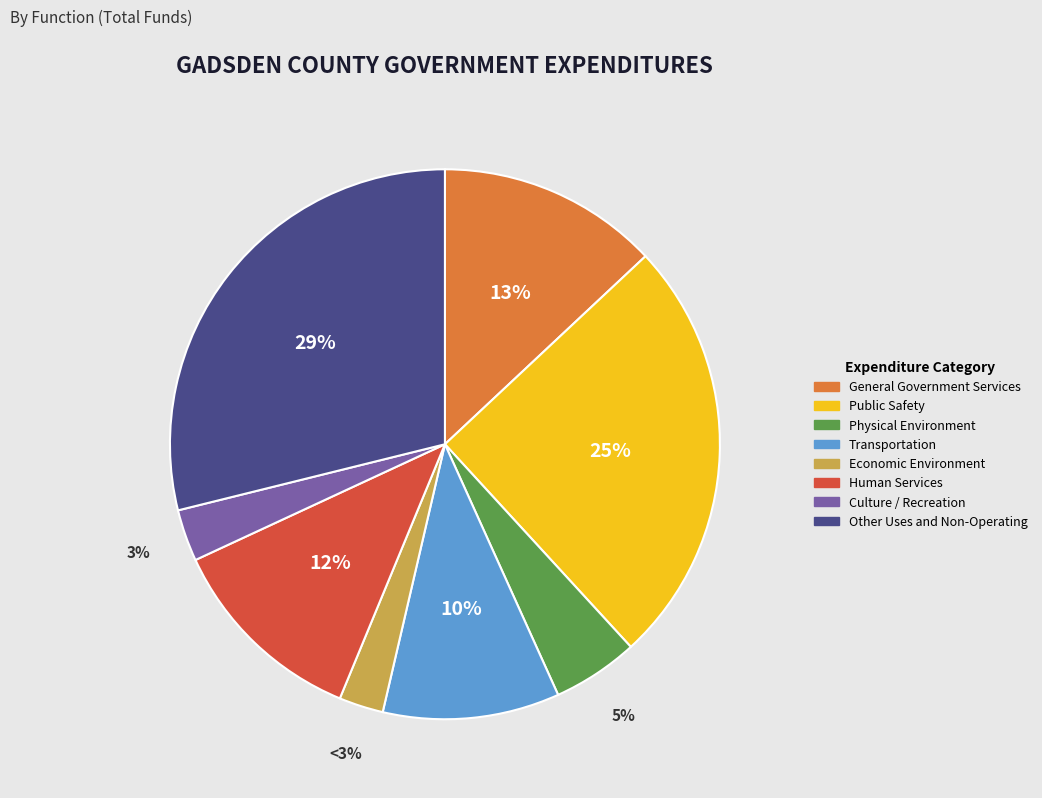

To the nearest percent, what percentage of the pie is Economic Environment?

3%